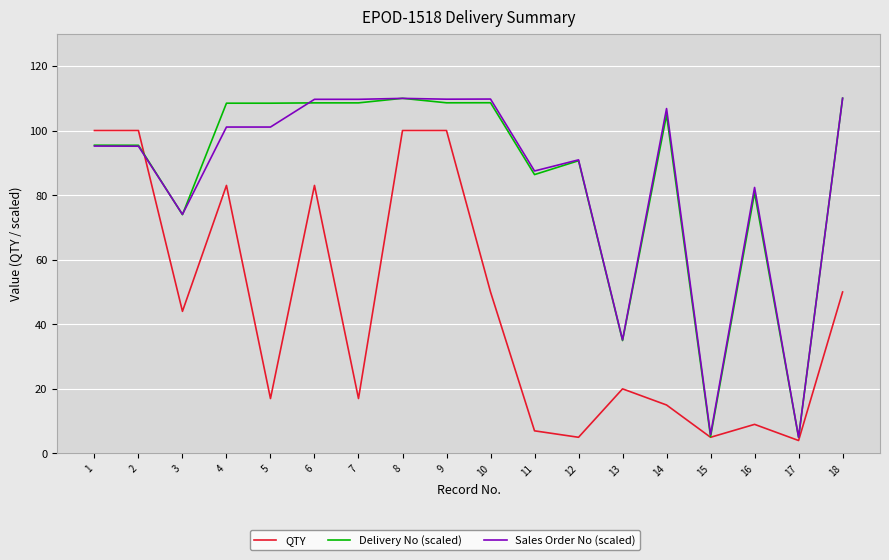

At which label is Delivery No (scaled) closest to 57?

3